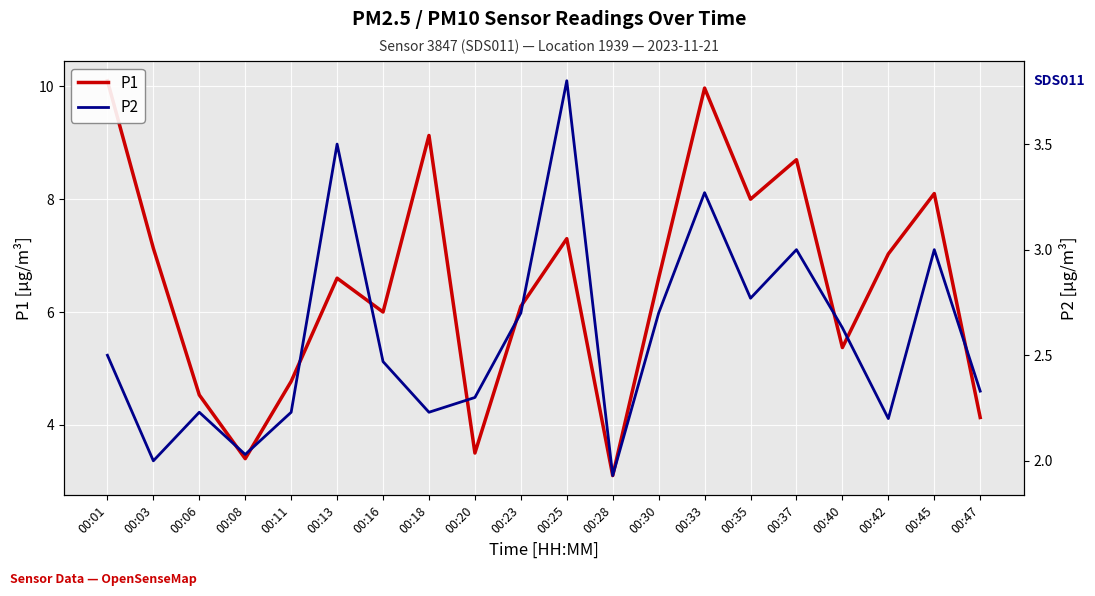

What is the approximate value of P2 at 00:28?

1.9